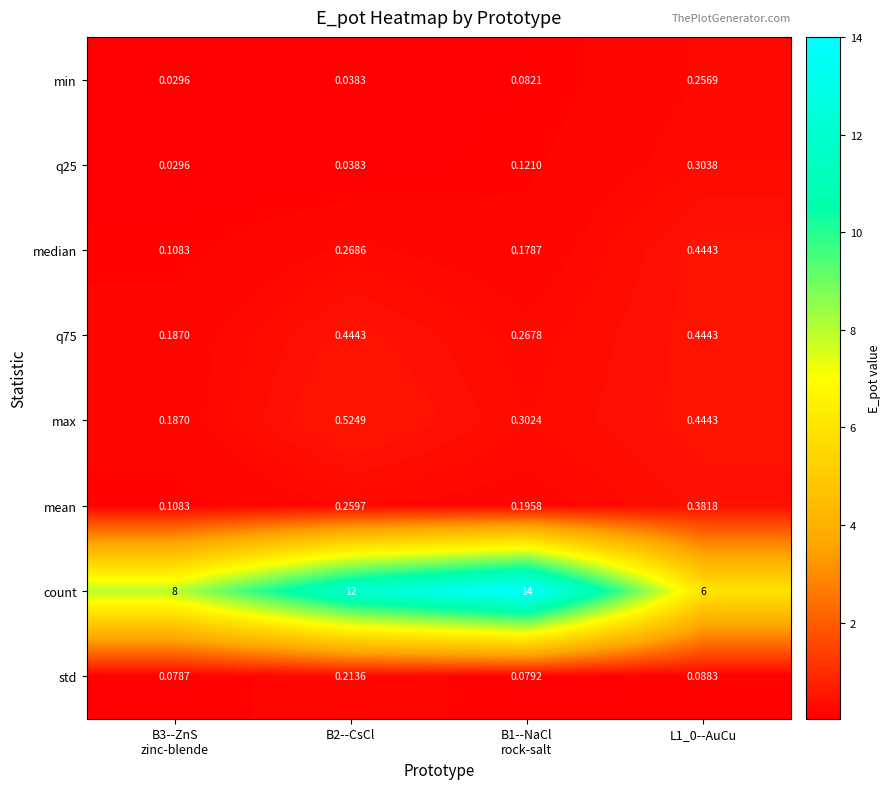

Which series has the largest total across all categories?

count